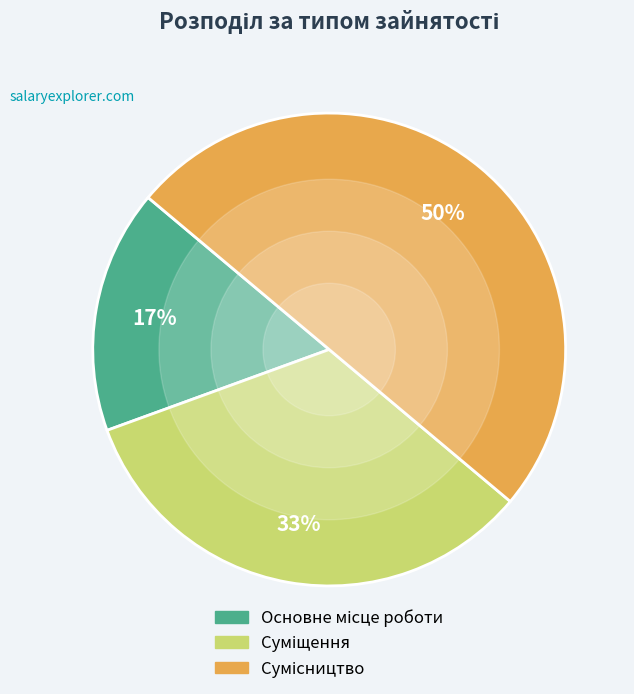

To the nearest percent, what is the average slice percentage?

33%